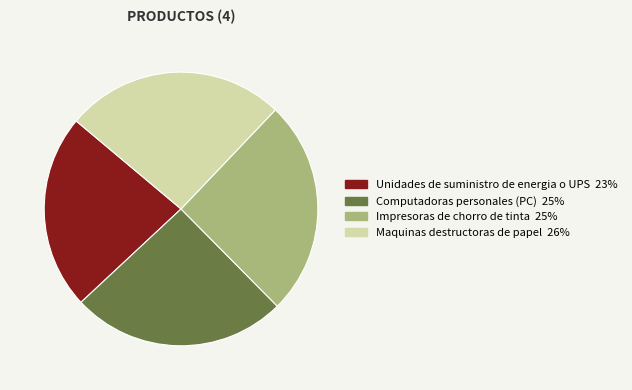

Which slice is the smallest?

Unidades de suministro de energia o UPS